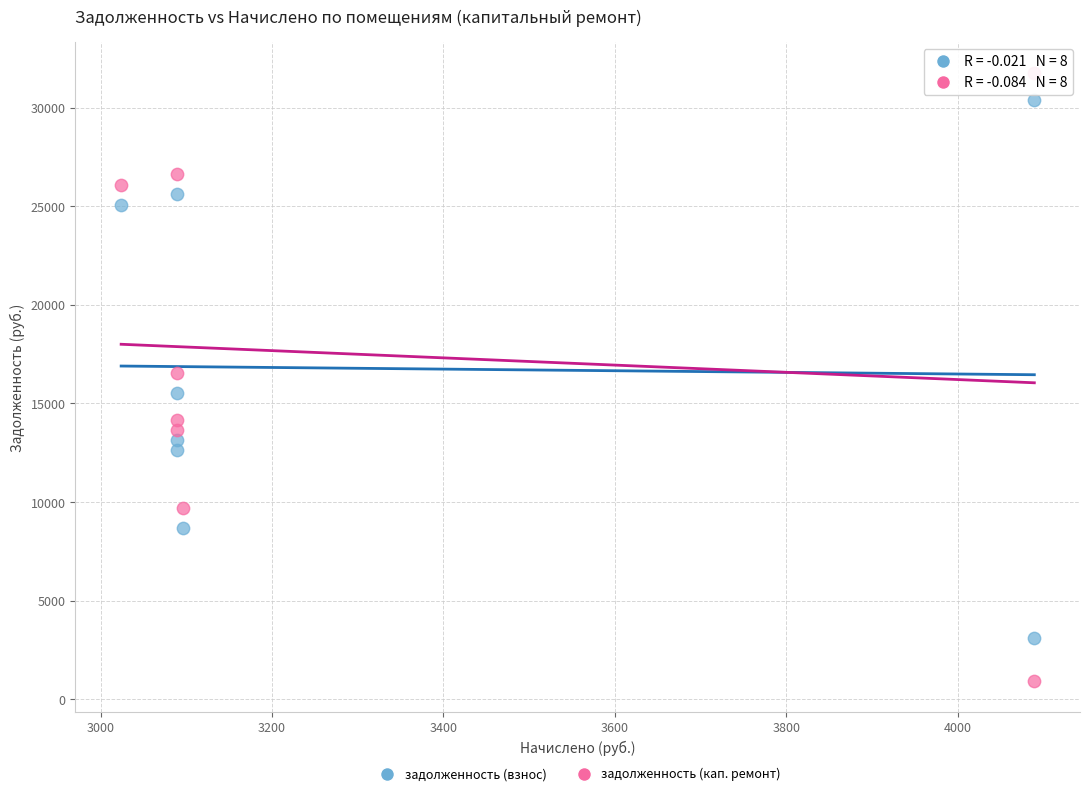

Across all data points, what is the range of X values (max minus min)?

1065.6